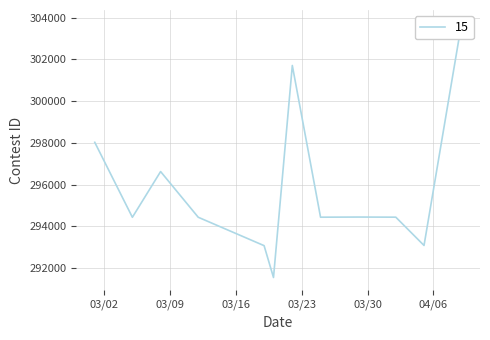

Count the number of values greater than 294445.

5